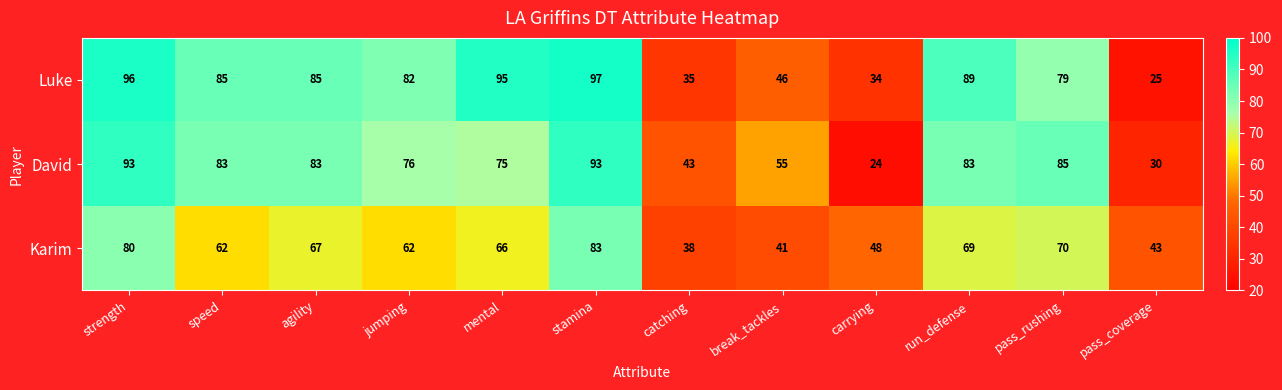

What is the sum of all Luke values?

848